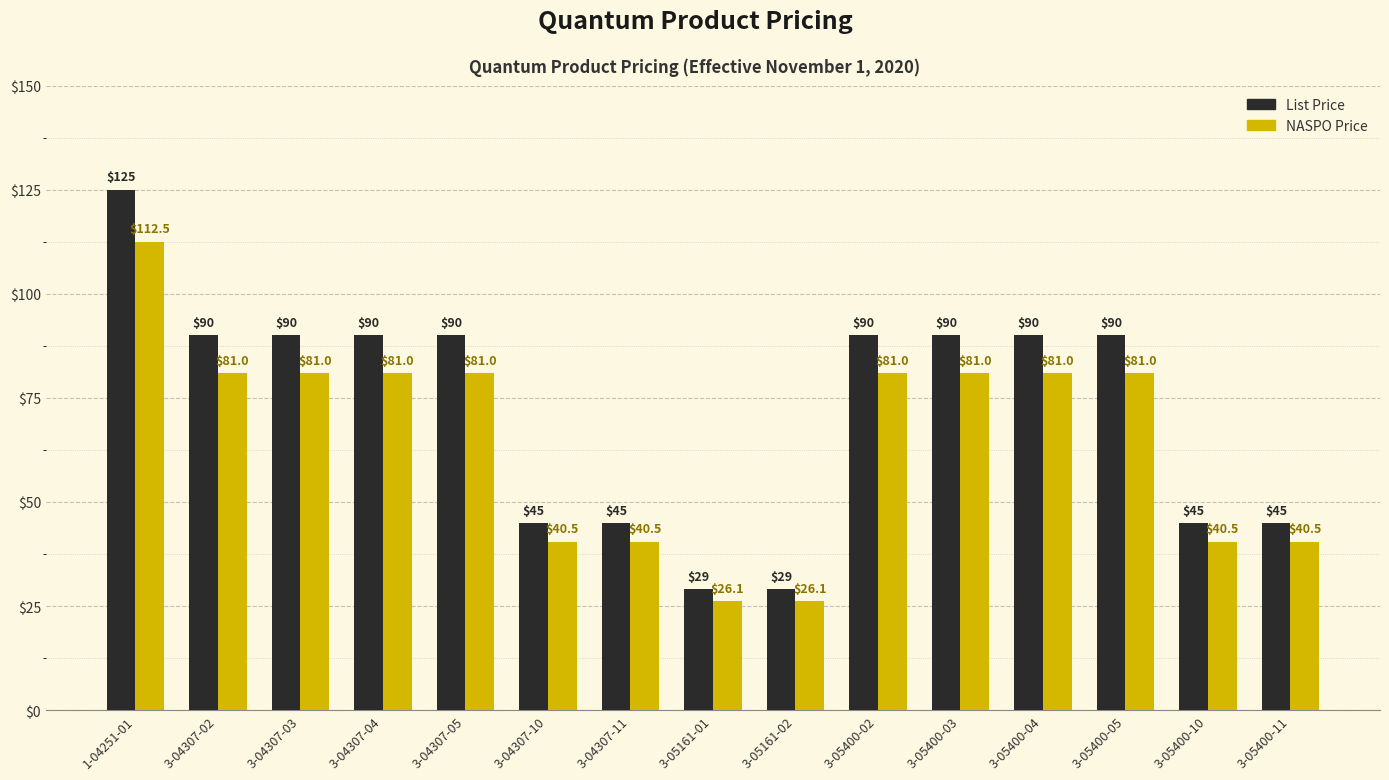

What are all the series names shown in the legend?

List Price, NASPO Price